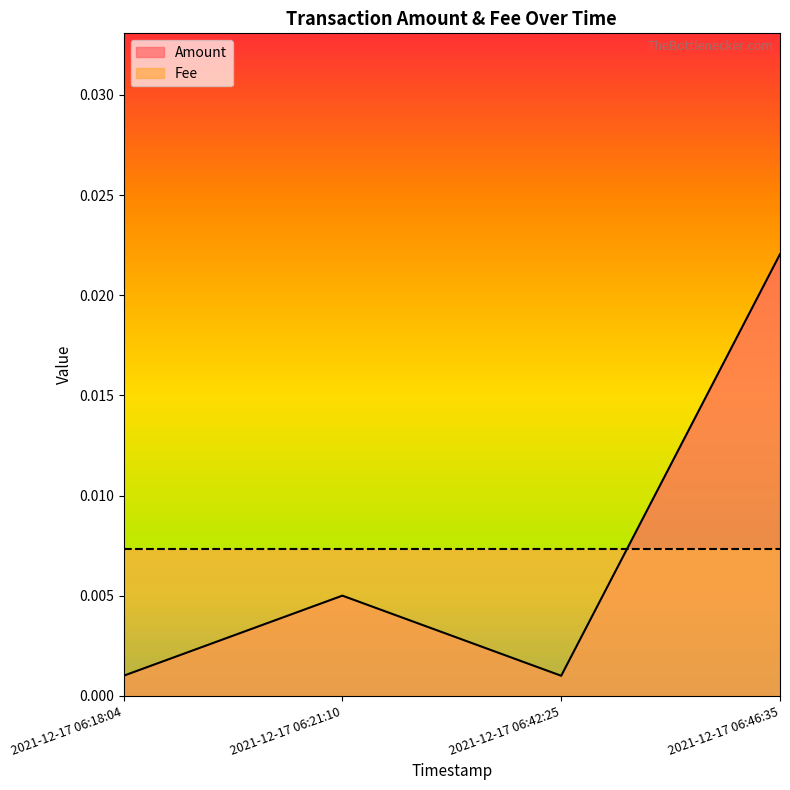

Reading left to right, extract all data points from this chart.

2021-12-17 06:18:04=0.0	2021-12-17 06:21:10=0.0	2021-12-17 06:42:25=0.0	2021-12-17 06:46:35=0.0